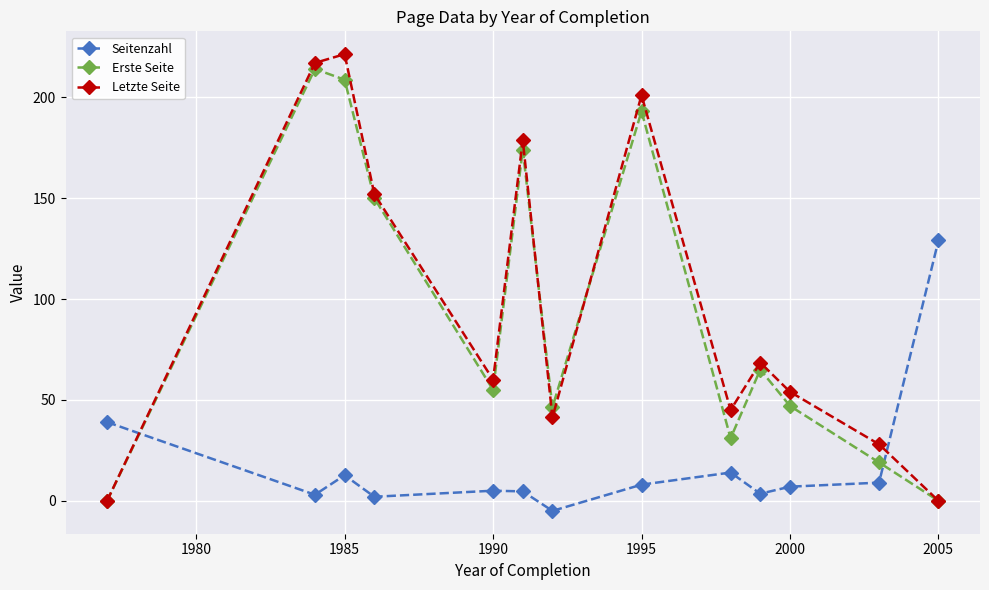

What is the average value of the Letzte Seite series?

97.4